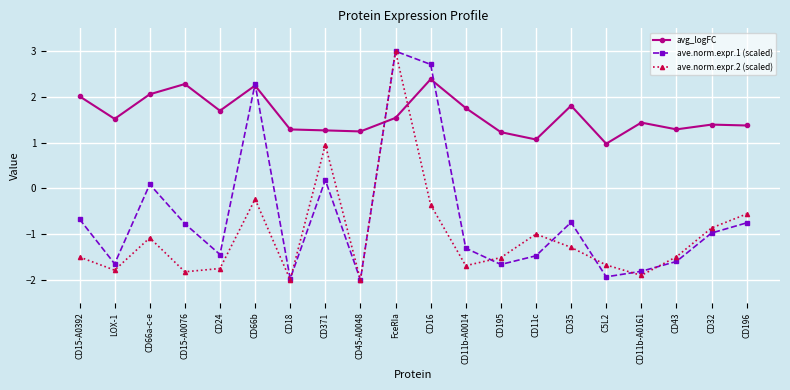

What is the spread (max minus min) of values at CD195?

2.9